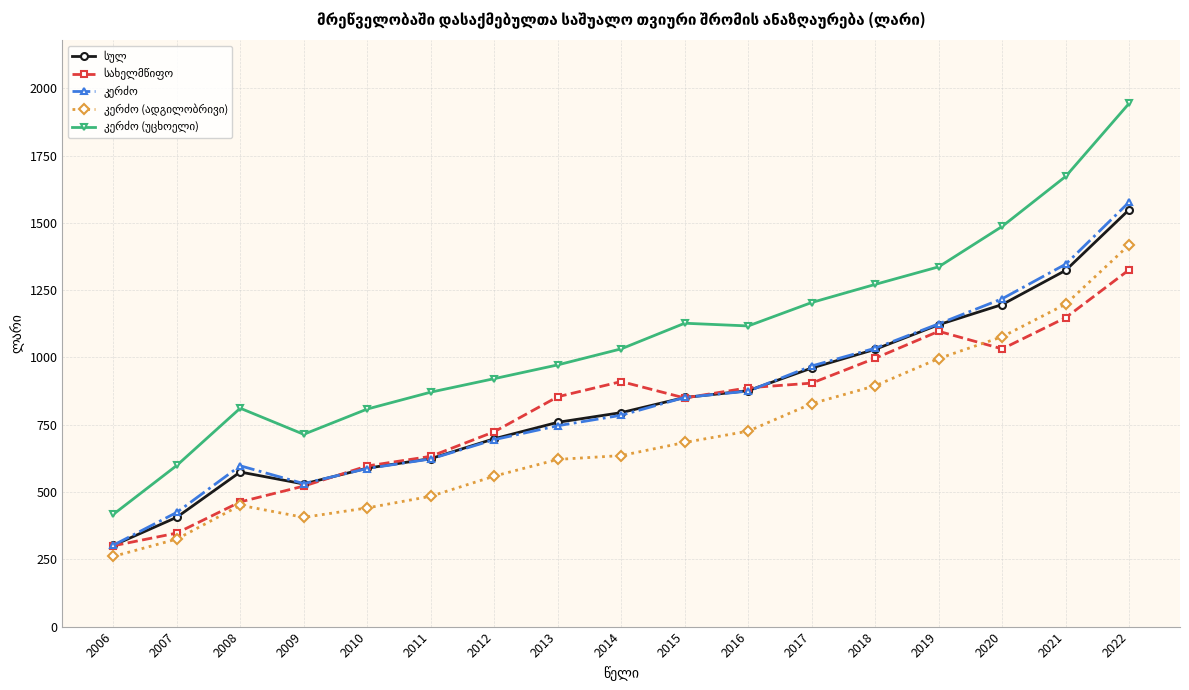

At which category is the sum across all series the highest?

2022